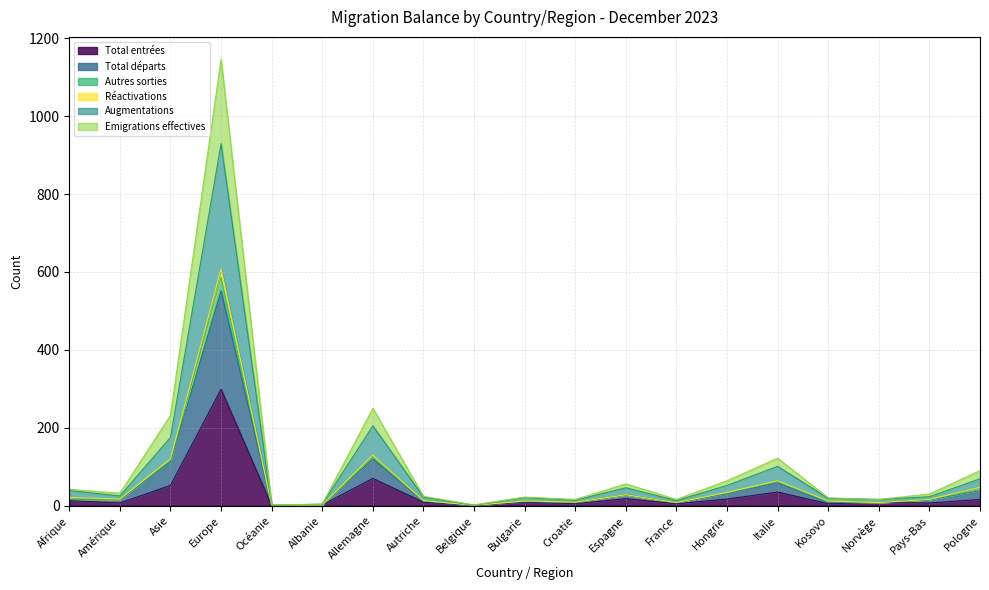

Where is the first local maximum for Autres sorties?

Europe